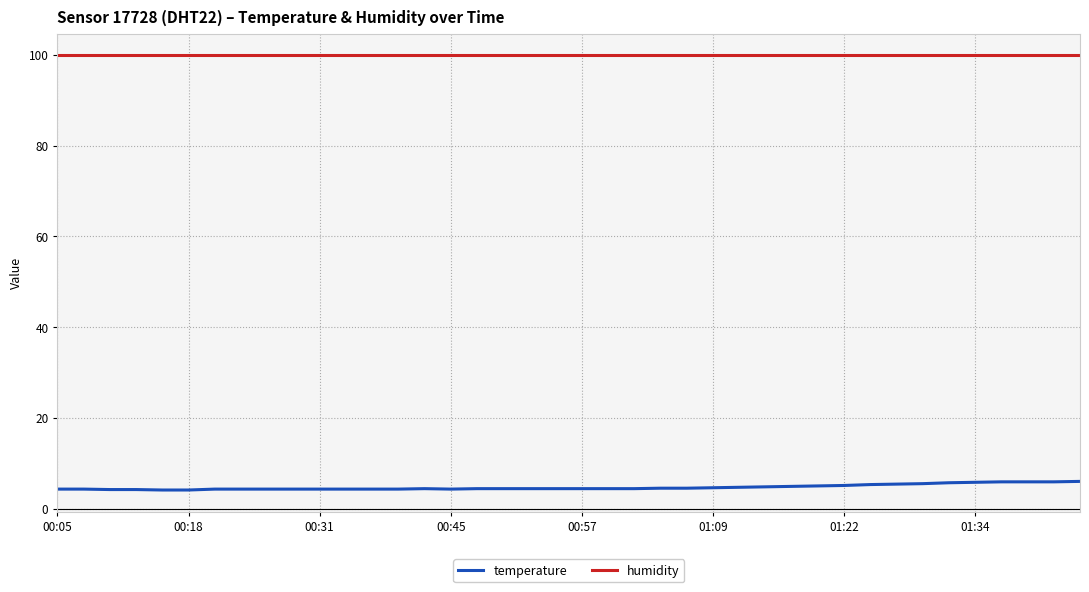

True or false: humidity and temperature intersect in this chart.

False